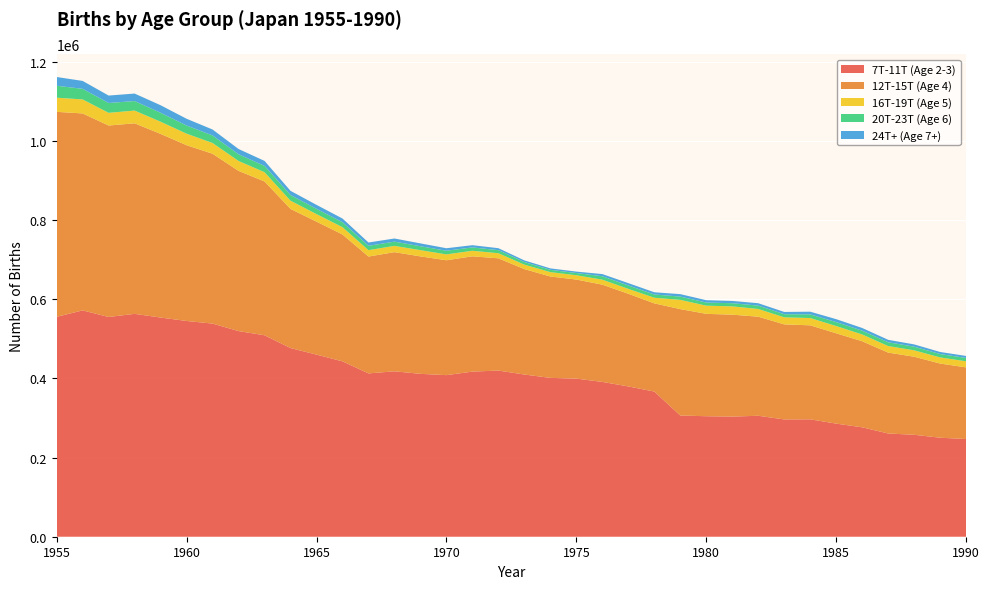

Reading left to right, list all the values displayed in this chart.

7T-11T (Age 2-3): 555463	571713	555109	562980	553648	545000	538370	519439	508911	476576	460013	442992	412576	417847	411446	408182	417086	419718	409709	401237	399423	391056	379628	366680	306187	304398	303465	305528	296280	296564	285704	276374	260783	257502	250090	246778
12T-15T (Age 4): 517861	497533	483594	481345	463930	443979	429064	404678	388542	351480	335920	320488	295161	300980	296670	290198	291258	283570	266314	256088	250194	245674	234103	222790	268767	258621	257482	250286	240091	237449	228159	217392	204312	197210	187397	180950
16T-19T (Age 5): 35710	35397	32094	32193	30723	29183	27131	25068	23387	20826	19028	18460	16119	15899	15793	14795	13994	12880	11264	11075	10907	12599	12363	14238	23362	20634	20963	19474	17841	18439	18323	17148	16571	16170	15442	15403
20T-23T (Age 6): 30190	26778	24846	24061	22619	20592	19050	16881	15933	14282	13282	12584	11002	10714	9877	9280	8472	7760	6555	5775	5606	8627	8601	8200	8295	7849	7996	8505	7913	9178	10047	9566	9572	9200	8449	8510
24T+ (Age 7+): 22094	20002	18815	18893	19061	17081	15064	13392	12578	10603	10063	9300	8393	7895	7223	6309	5664	4950	4173	3711	3625	5548	5935	5630	6201	5991	5779	6069	5715	6852	7362	6867	6171	5778	5343	5000